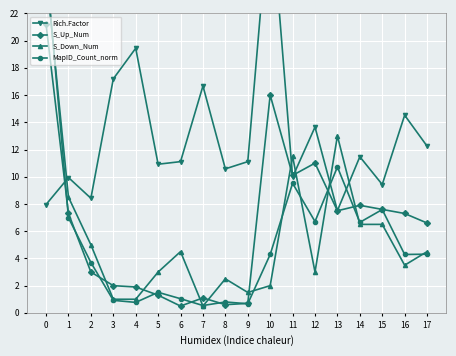

How many lines are shown in the chart?

4